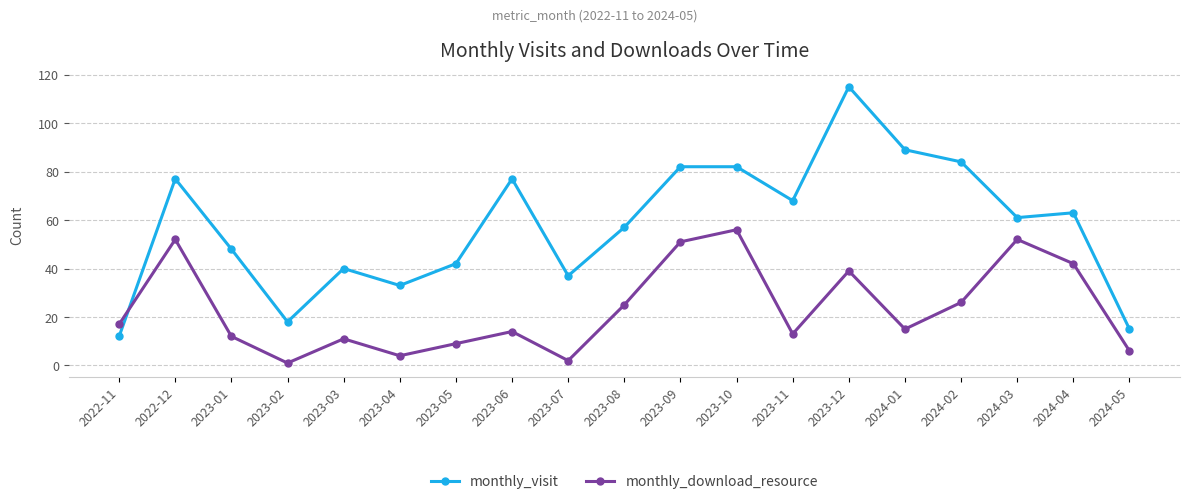

What is the difference between the highest and lowest values at 2023-05?

33